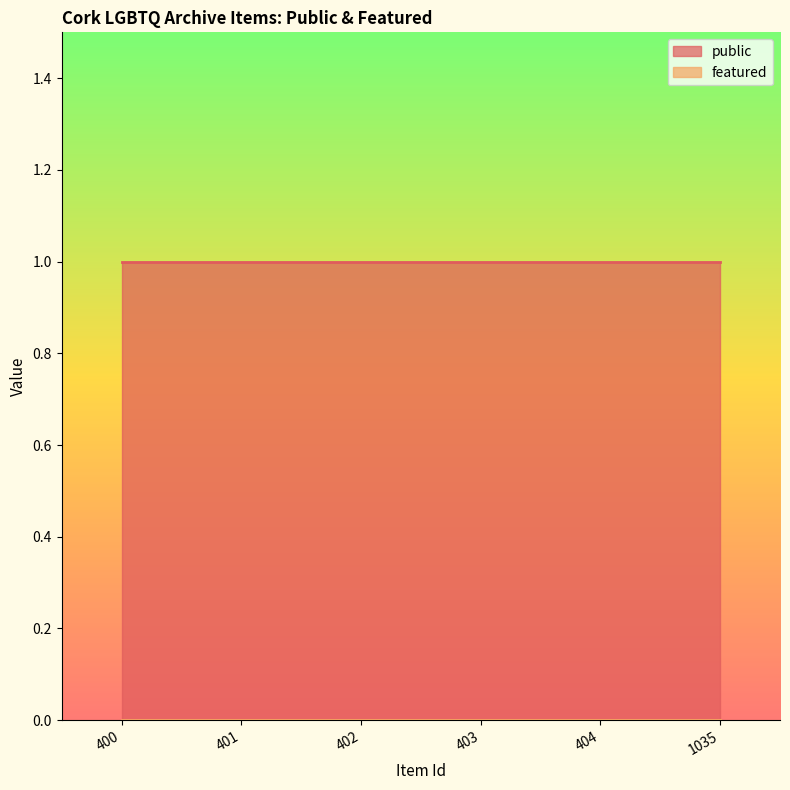

Rank the series at 404 from lowest to highest value.

featured, public